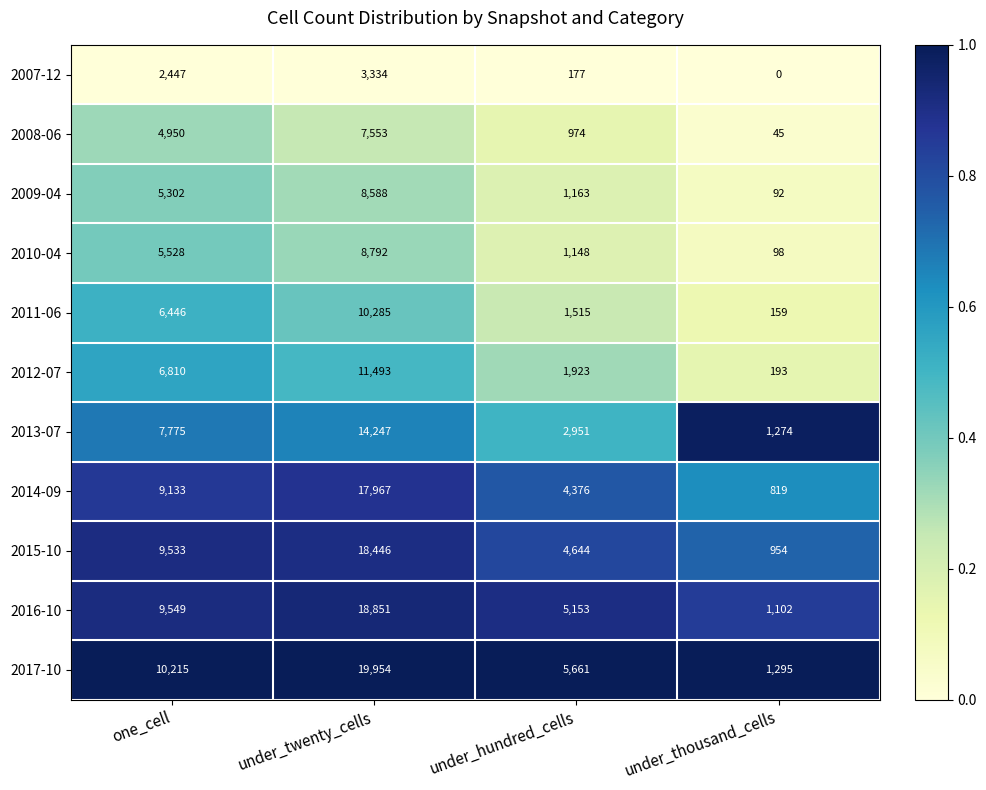

The 2008-06 series shows 45 at under_thousand_cells. True or false?

True